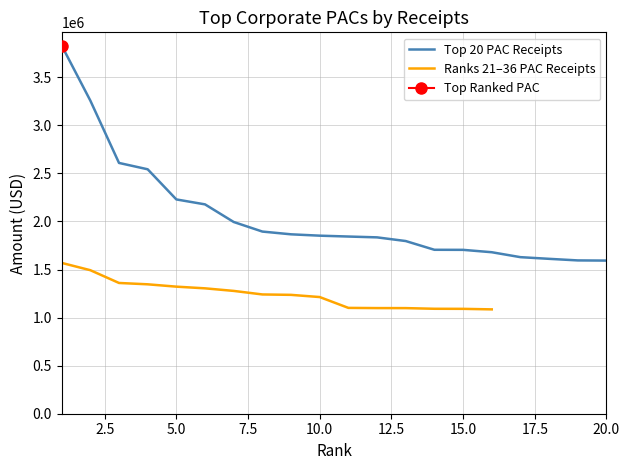

List the labels in order of value, smallest first.

20, 19, 18, 17, 16, 15, 14, 13, 12, 11, 10, 9, 8, 7, 6, 5, 4, 3, 2, 1